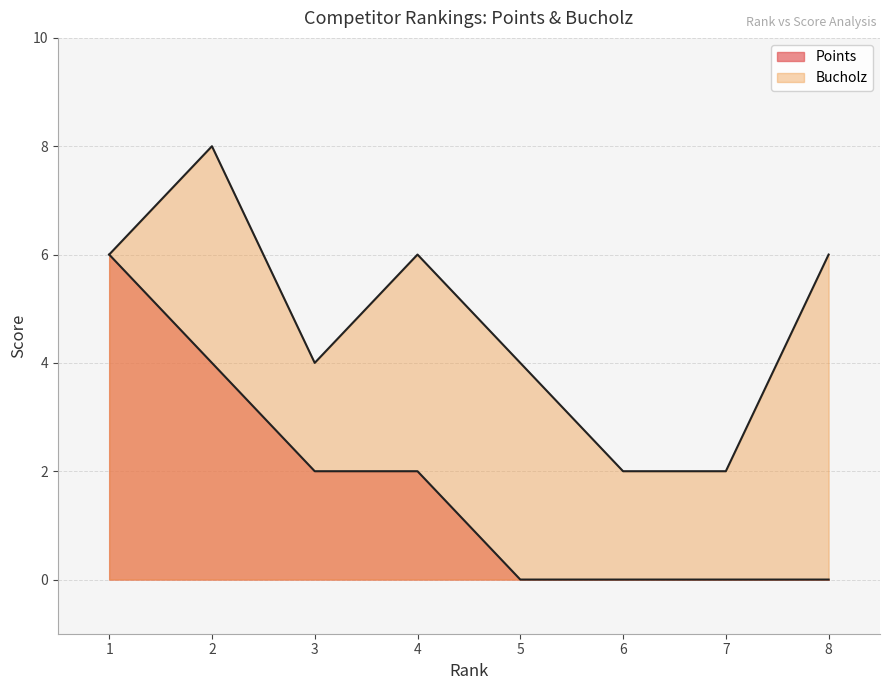

Count the Bucholz values in the range 4 to 6.

5